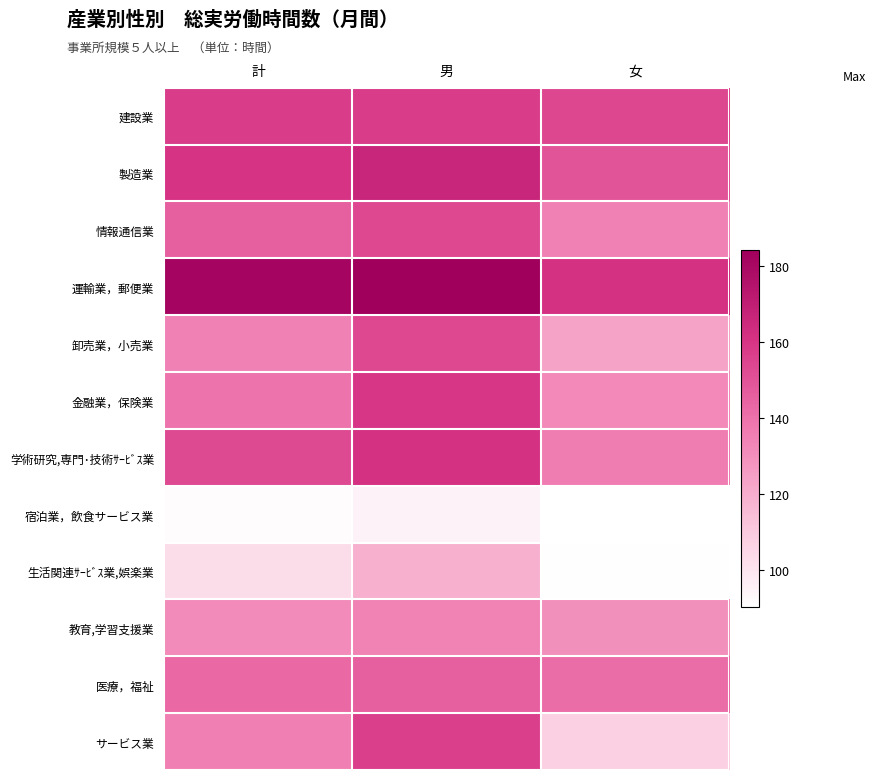

Reading left to right, list all the values displayed in this chart.

建設業: 計=157.1	男=157.7	女=154.0
製造業: 計=160.5	男=166.4	女=149.5
情報通信業: 計=145.8	男=153.5	女=134.9
運輸業，郵便業: 計=181.5	男=184.2	女=161.4
卸売業，小売業: 計=134.8	男=153.6	女=123.1
金融業，保険業: 計=139.2	男=159.5	女=131.8
学術研究,専門･技術ｻｰﾋﾞｽ業: 計=153.0	男=161.1	女=135.9
宿泊業，飲食サービス業: 計=91.7	男=95.3	女=90.3
生活関連ｻｰﾋﾞｽ業,娯楽業: 計=102.8	男=118.9	女=90.9
教育,学習支援業: 計=131.7	男=134.4	女=129.7
医療，福祉: 計=142.7	男=145.7	女=141.6
サービス業: 計=135.3	男=156.4	女=107.9